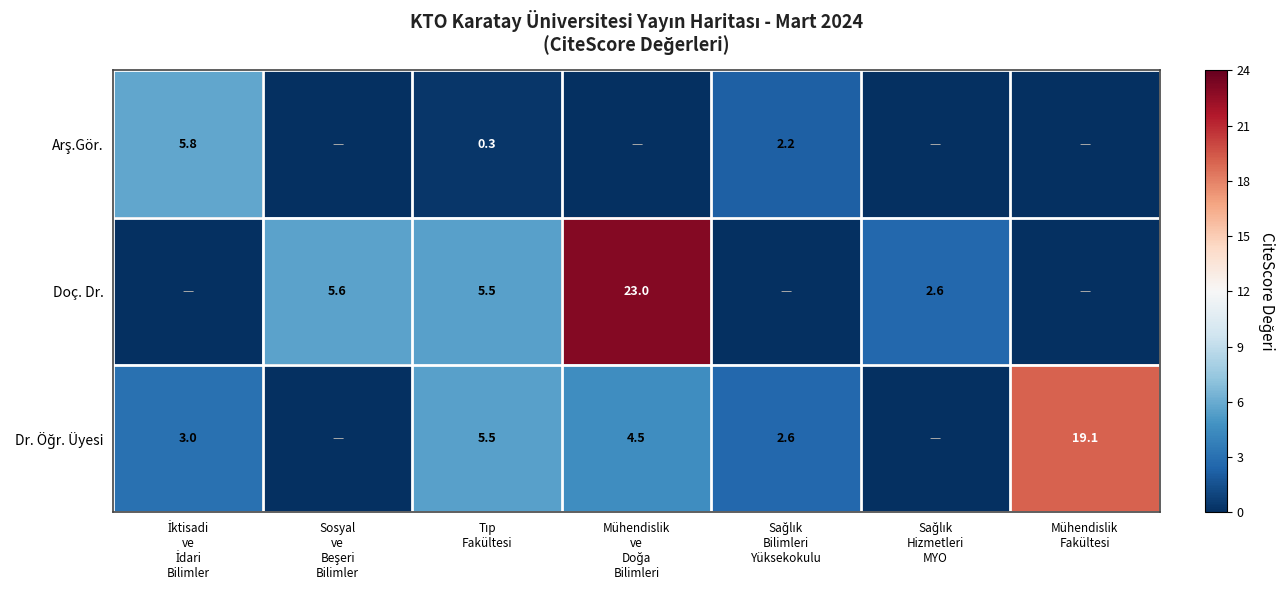

What is the sum of all Doç. Dr. values?

36.7